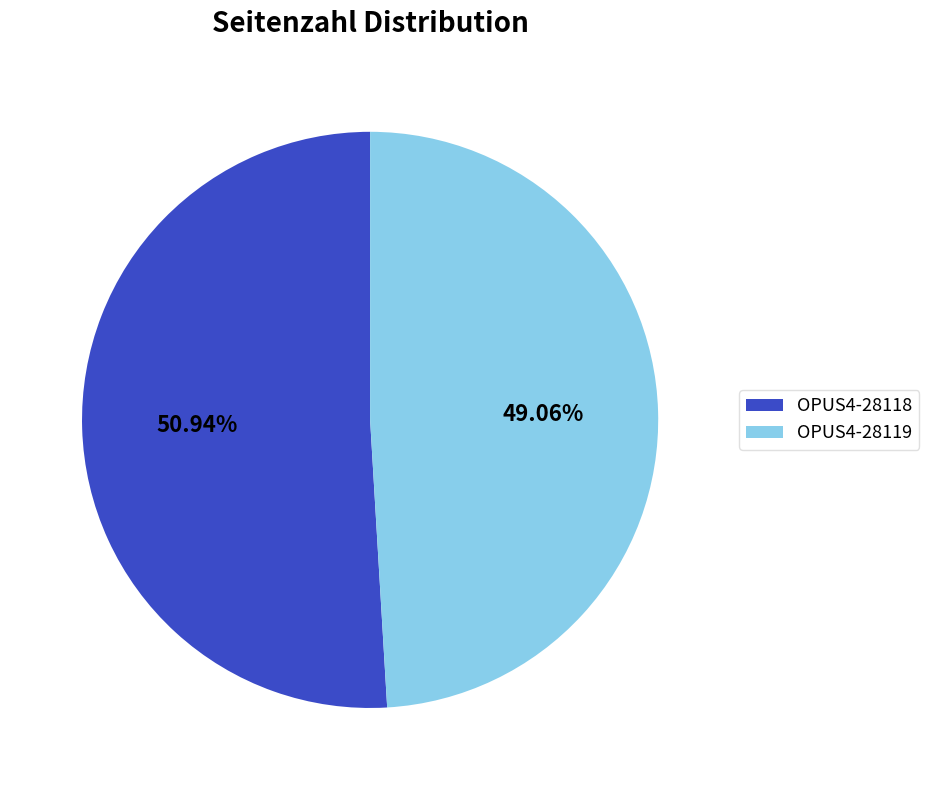

To the nearest percent, what is the combined percentage of OPUS4-28118 and OPUS4-28119?

100%